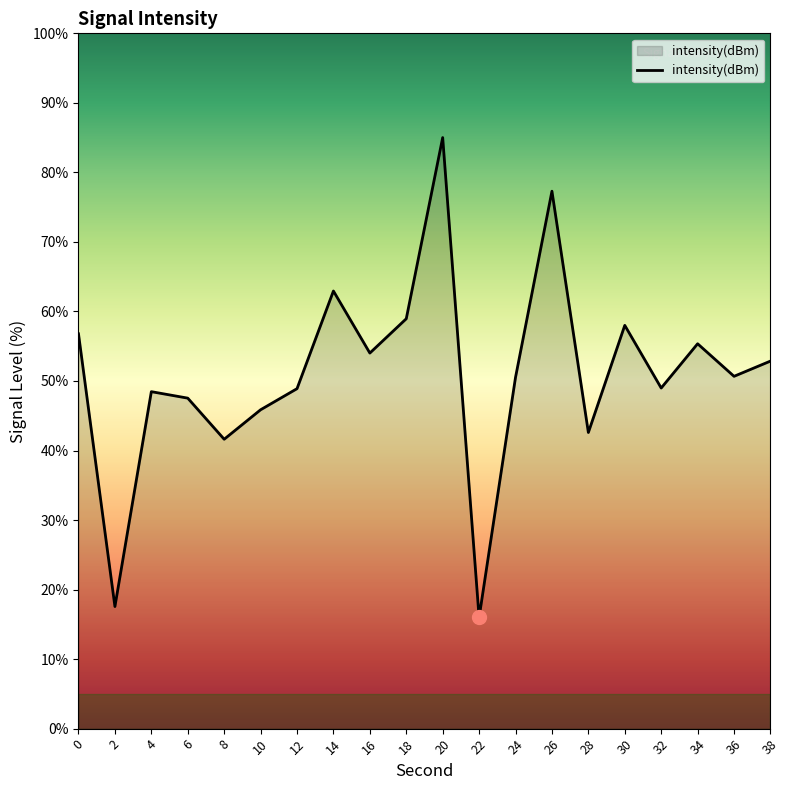

True or false: the data shows 48.9 at 12.

True